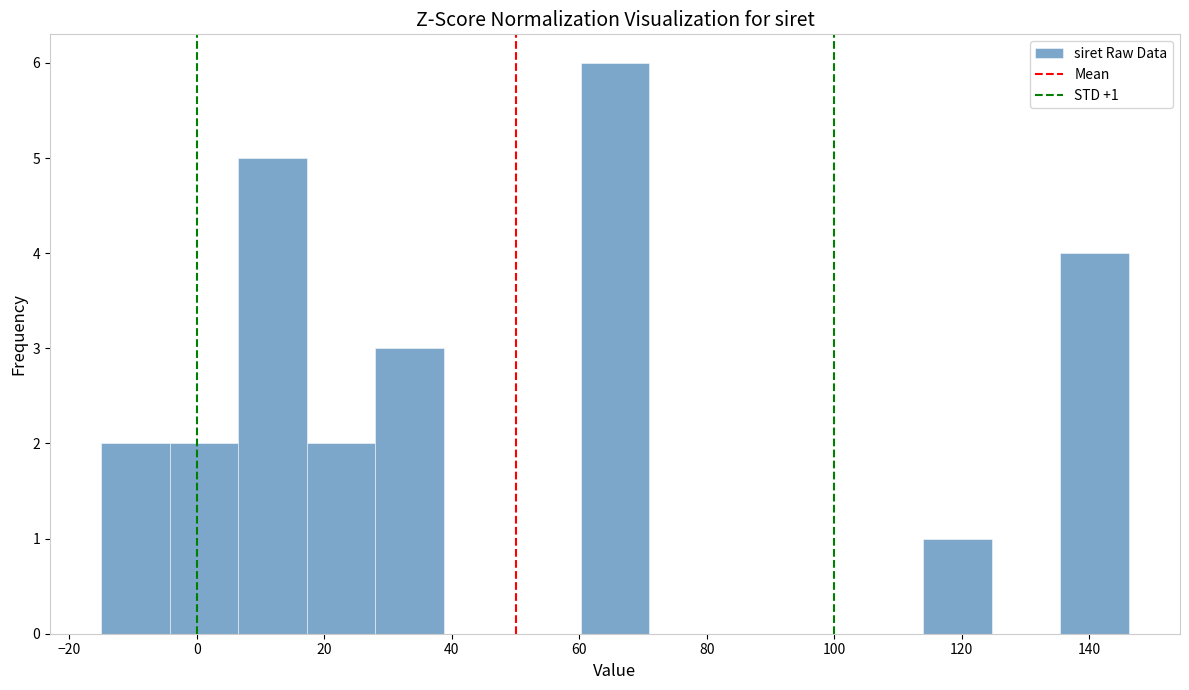

Which range on the x-axis has the tallest bar?

60 to 70